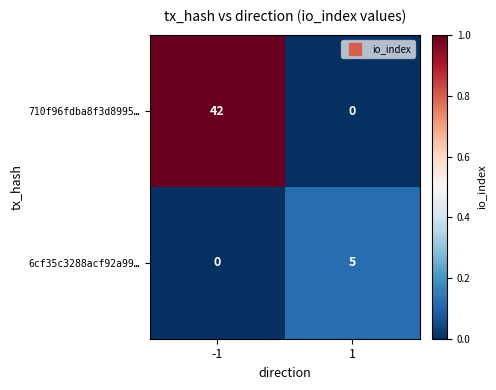

Which series changed the most between -1 and 1?

710f96fdba8f3d8995…